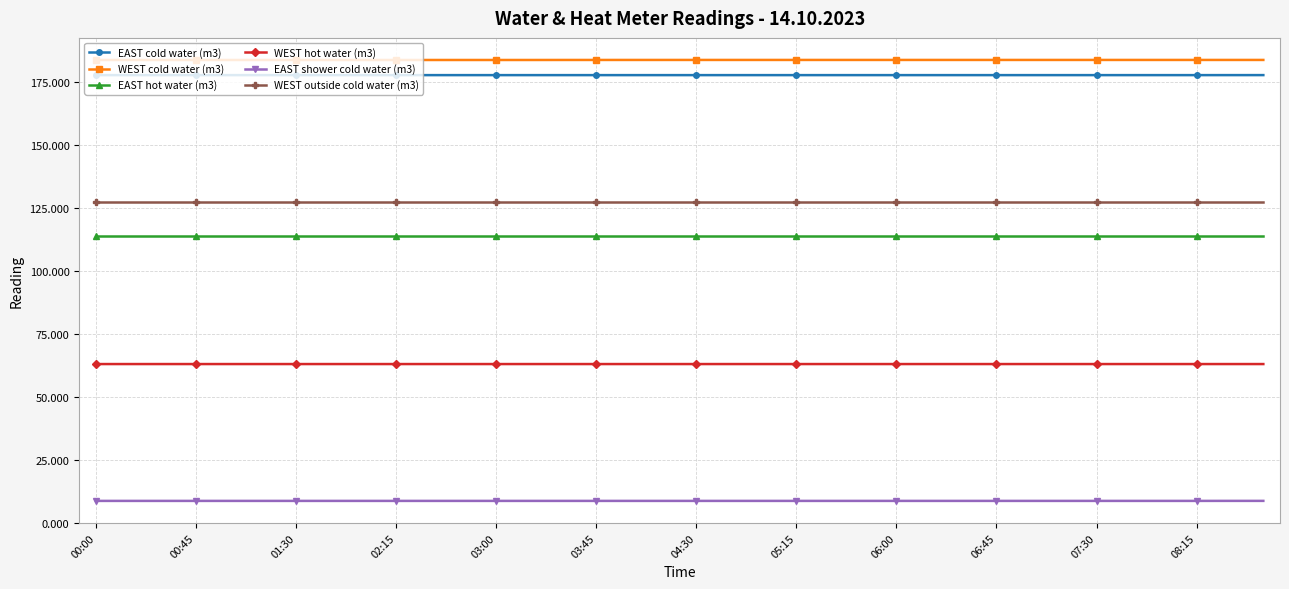

What is the value of the WEST hot water (m3) point at the 7th from the left?

63.0